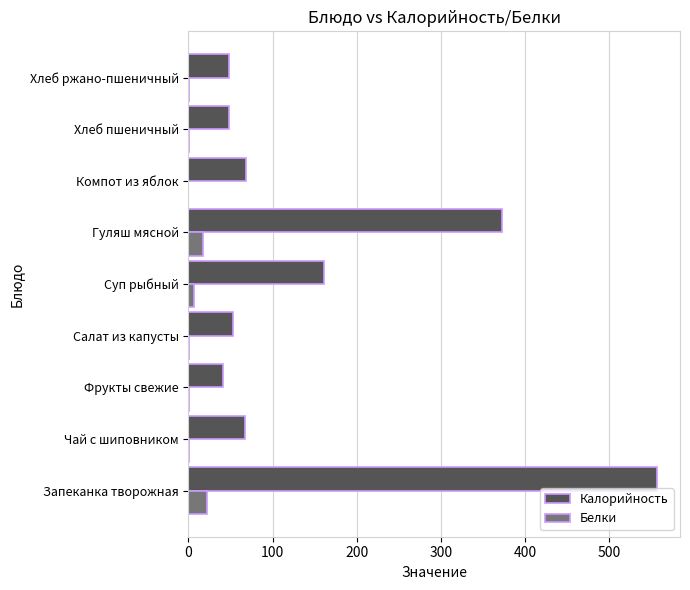

Is it true that Белки equals 17.9 at Гуляш мясной?

True